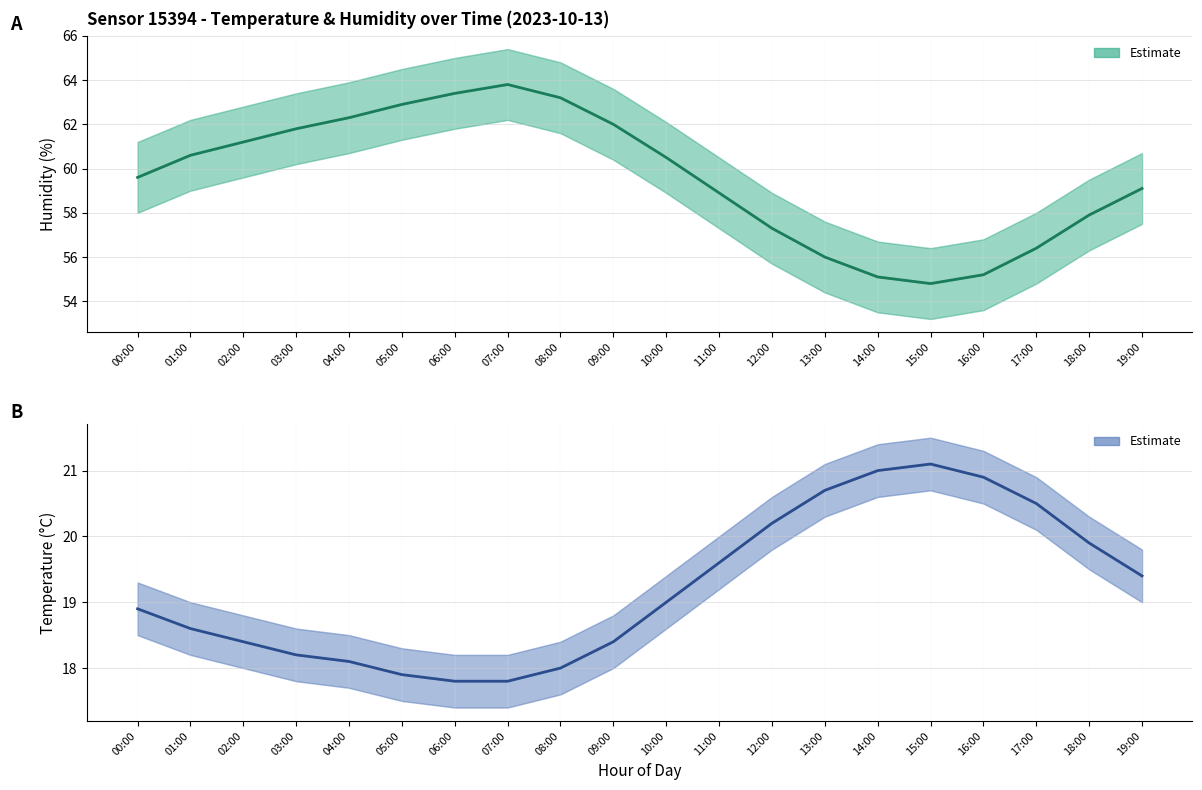

Is it true that Temperature (°C) equals 8.6 at 08:00?

False